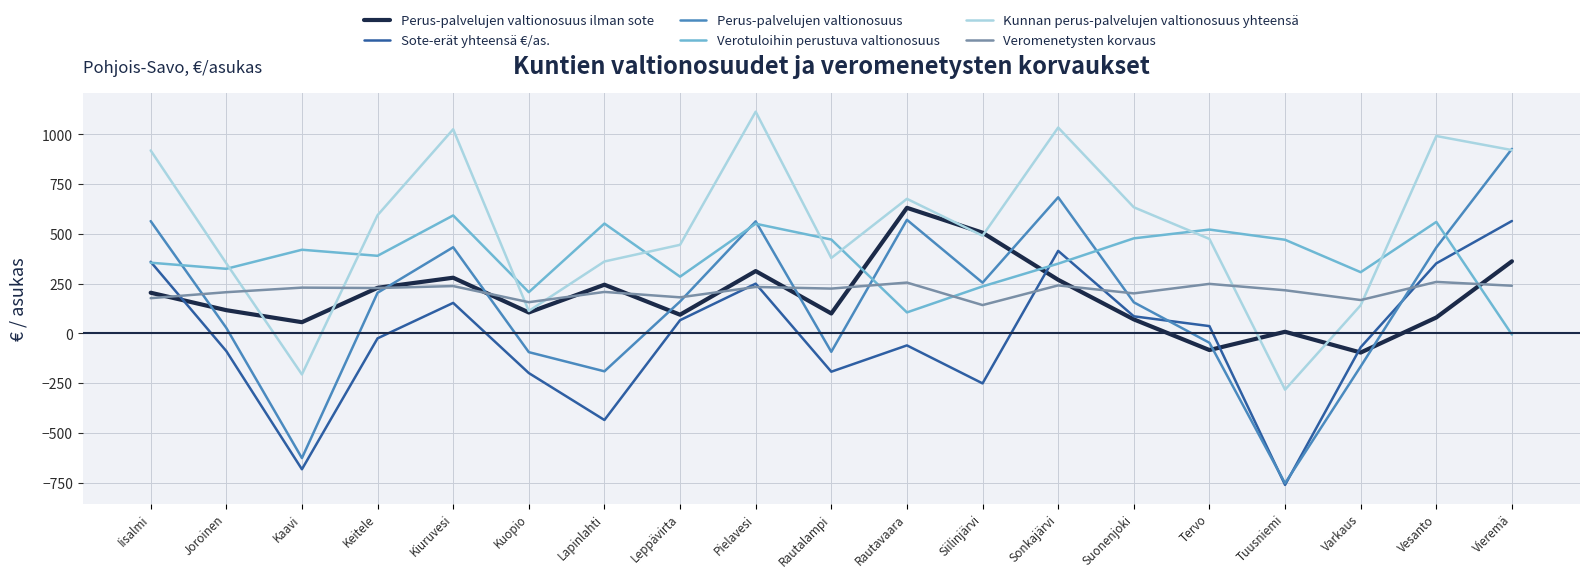

After their last crossing, which series has the higher values: Veromenetysten korvaus or Verotuloihin perustuva valtionosuus?

Veromenetysten korvaus